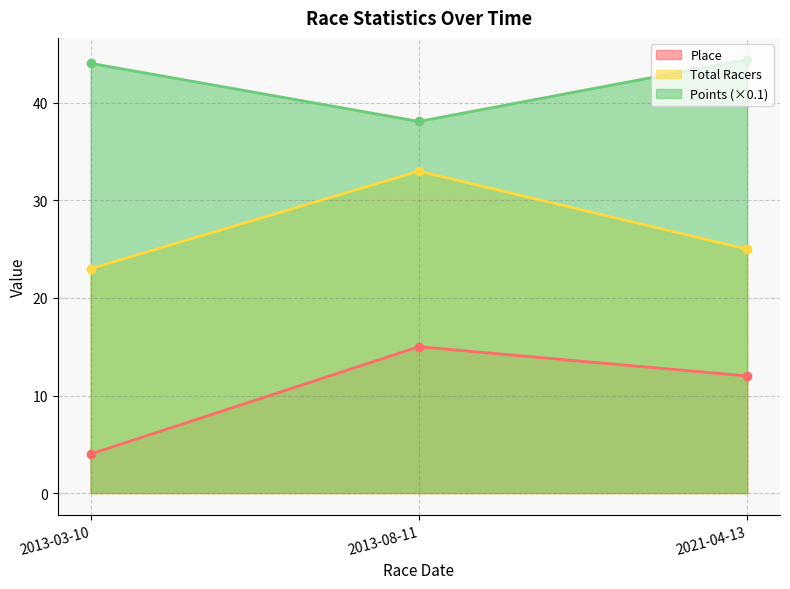

The value of Total Racers at 2013-03-10 is 11.5. True or false?

False